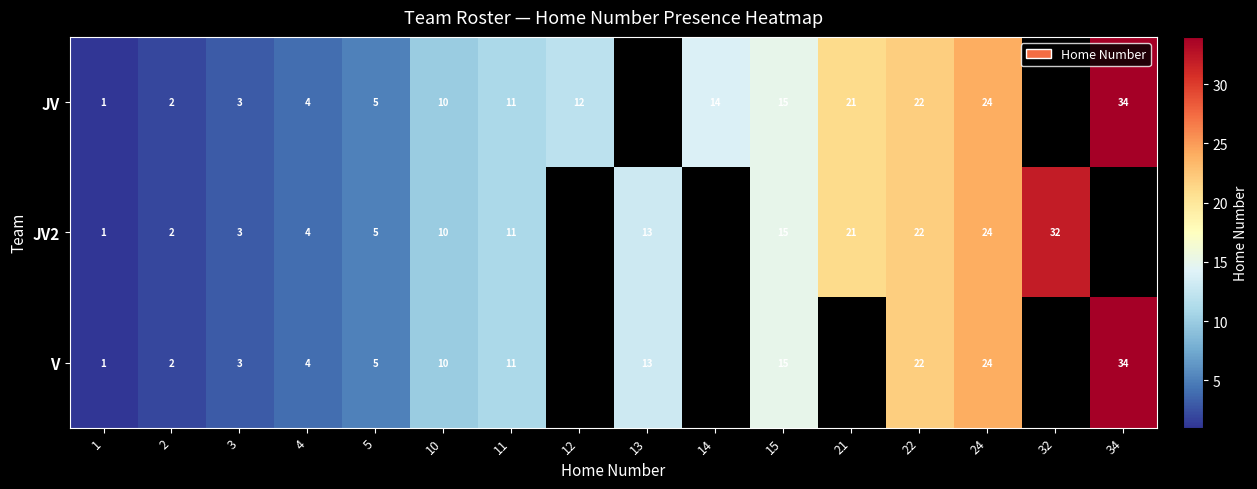

What is the sum of the V values at 2 and 15?

17